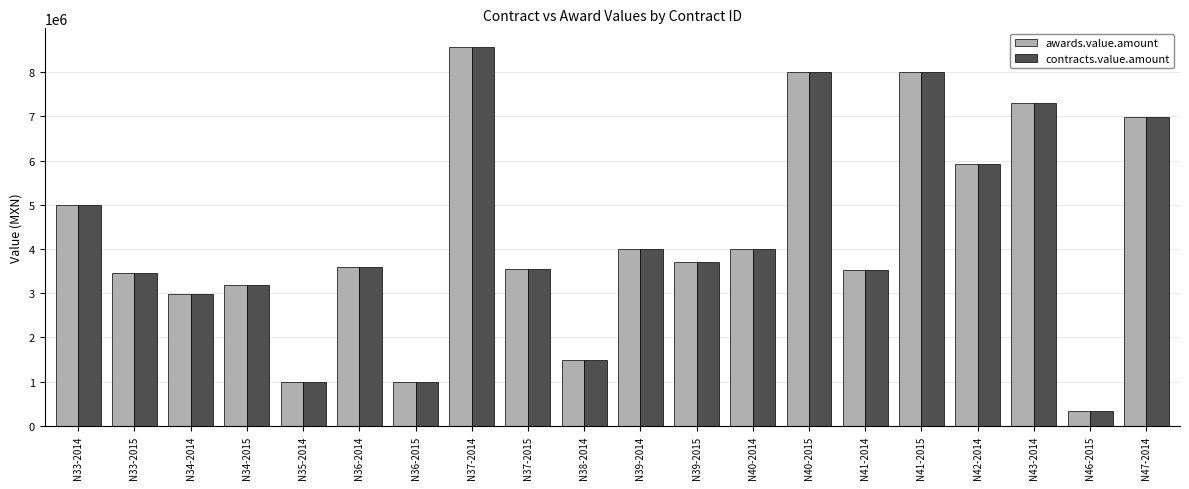

Which category has the lowest value in the awards.value.amount series?

N46-2015